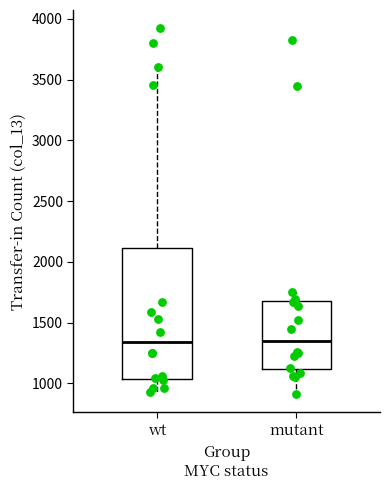

Where is the upper edge of the box for mutant on the y-axis? The values are not printed on the chart, so give them approximately, as read against the axis.

1700